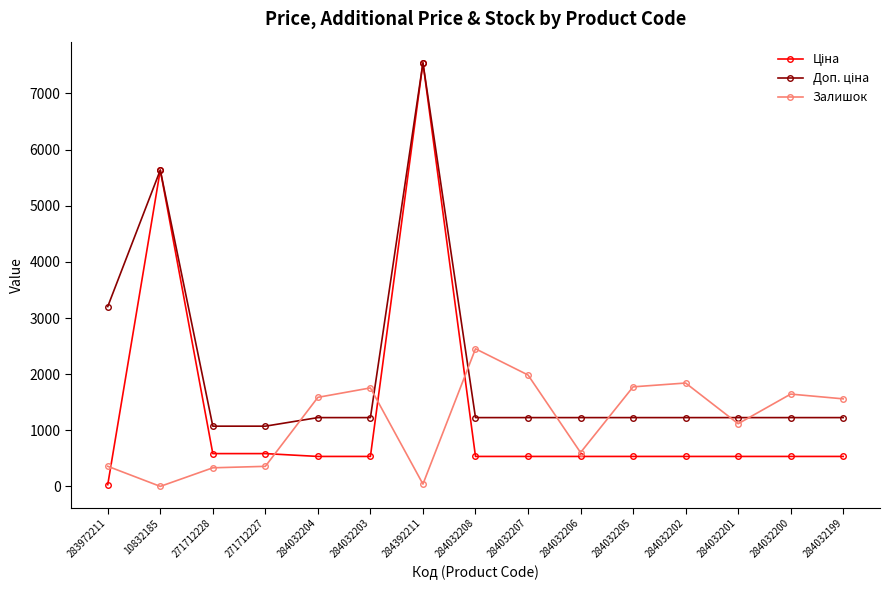

At which category is the sum across all series the highest?

284392211